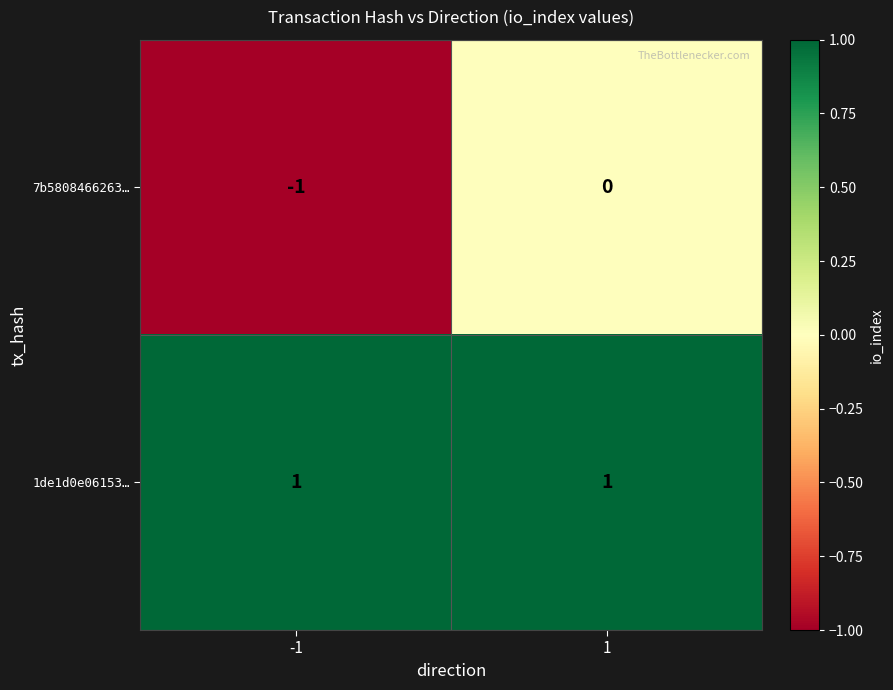

The 7b5808466263… series shows 0 at -1. True or false?

False